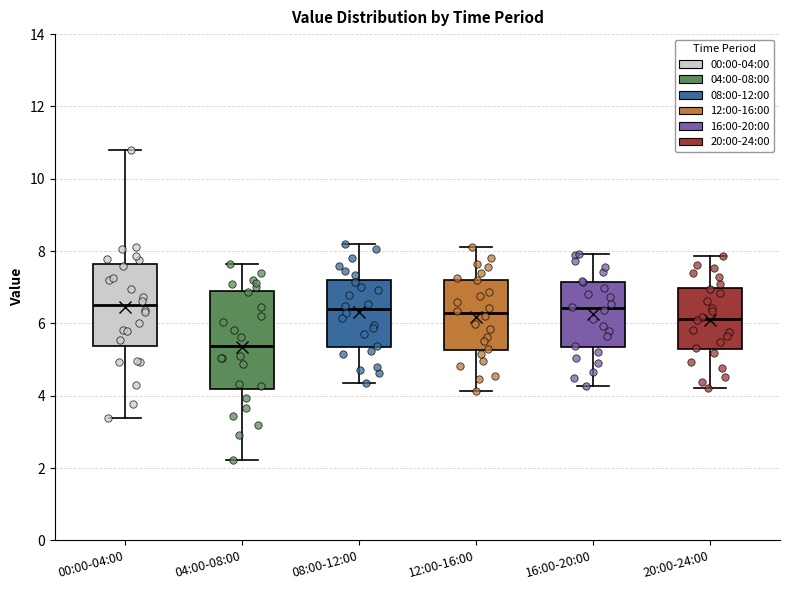

Reading left to right, transcribe this box plot: for each box, give where its median line is, the range the box spans, and where its two whiskers end, as read against the y-axis. The values are not printed on the chart, so give them approximately, as read against the axis.

00:00-04:00: median 6.4, box 5.4 to 7.6, whiskers 3.4 to 10.8
04:00-08:00: median 5.4, box 4.2 to 7.0, whiskers 2.2 to 7.6
08:00-12:00: median 6.4, box 5.4 to 7.2, whiskers 4.4 to 8.2
12:00-16:00: median 6.2, box 5.2 to 7.2, whiskers 4.2 to 8.2
16:00-20:00: median 6.4, box 5.4 to 7.2, whiskers 4.2 to 8.0
20:00-24:00: median 6.2, box 5.2 to 7.0, whiskers 4.2 to 7.8